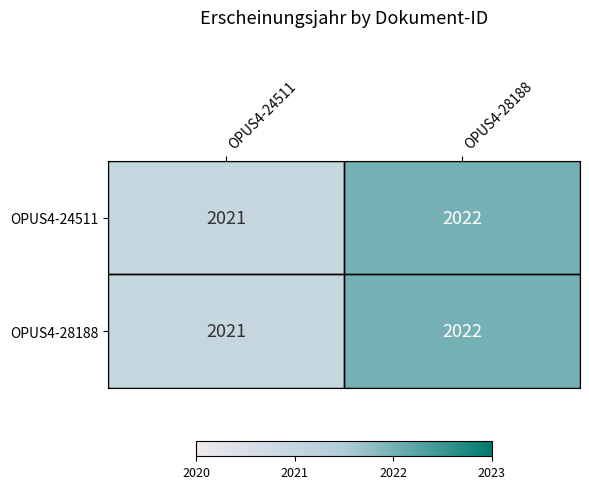

How many categories are shown in the chart?

2